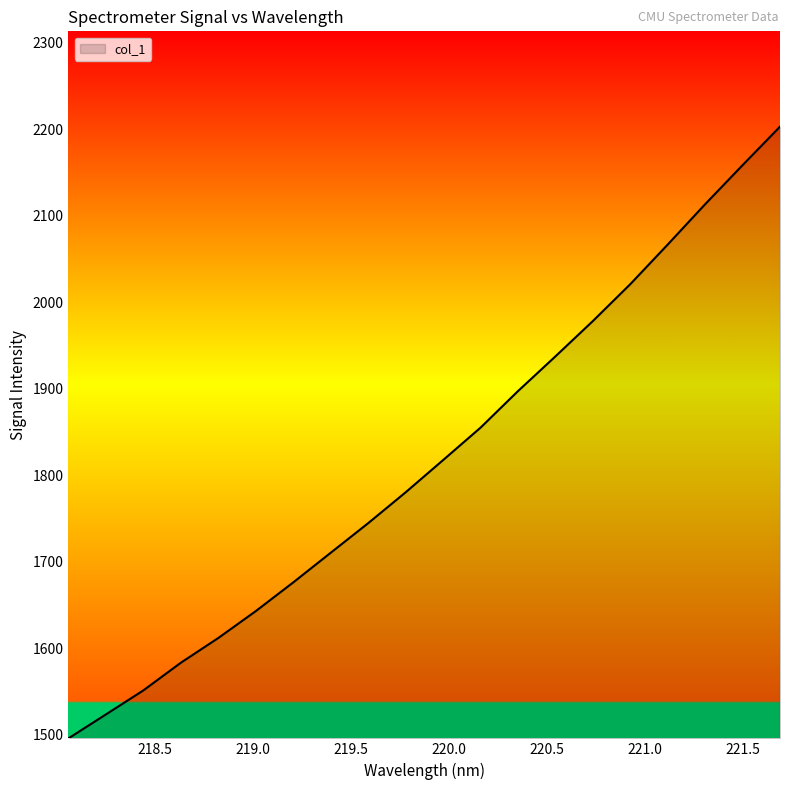

What is the difference between the maximum and minimum values?

706.9